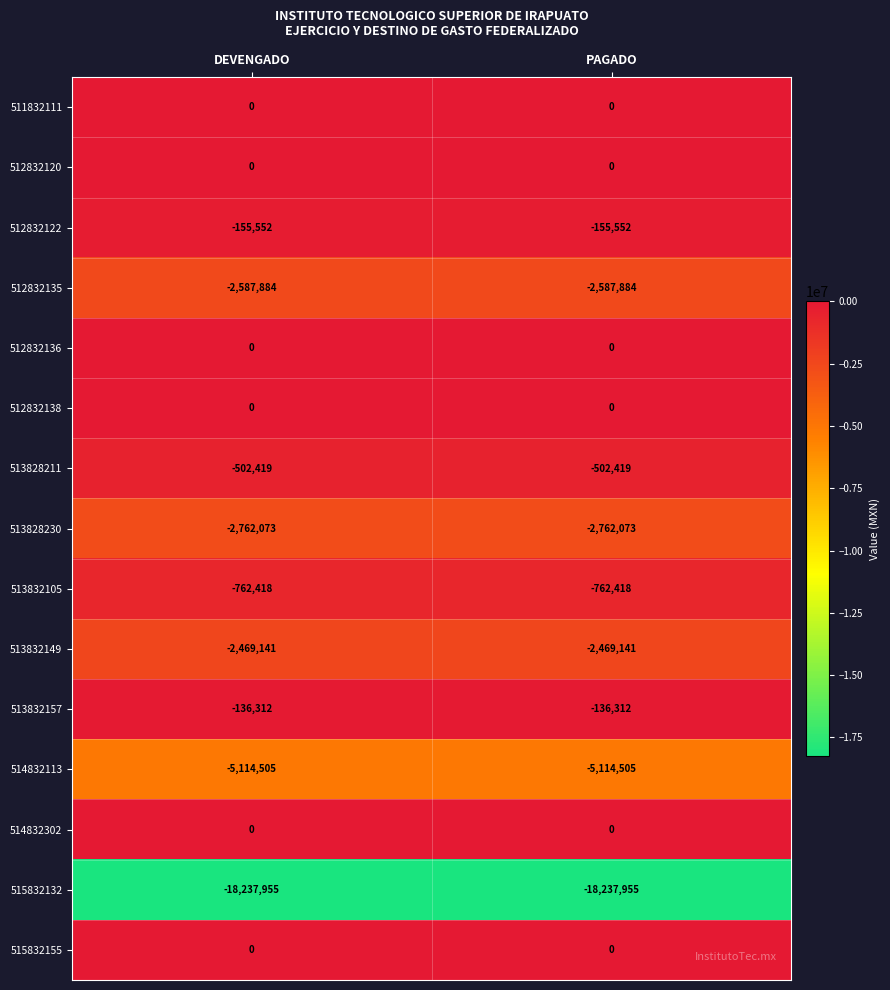

What is the total value across all series at DEVENGADO?

-32728259